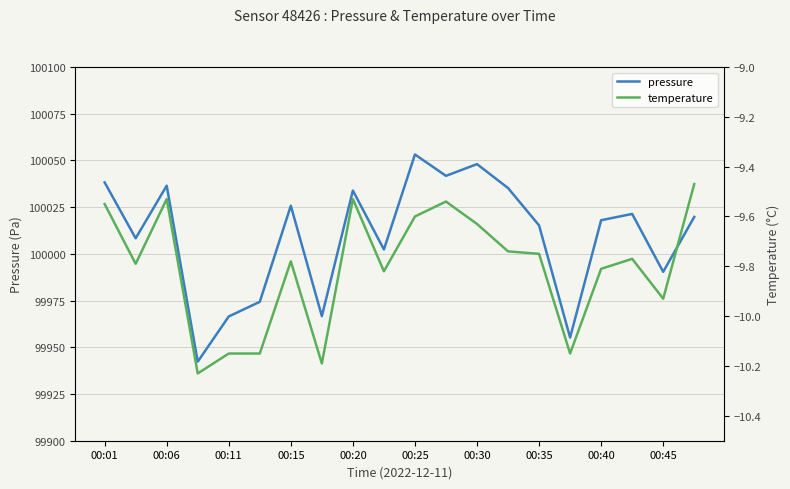

Does the chart have visible grid lines?

Yes